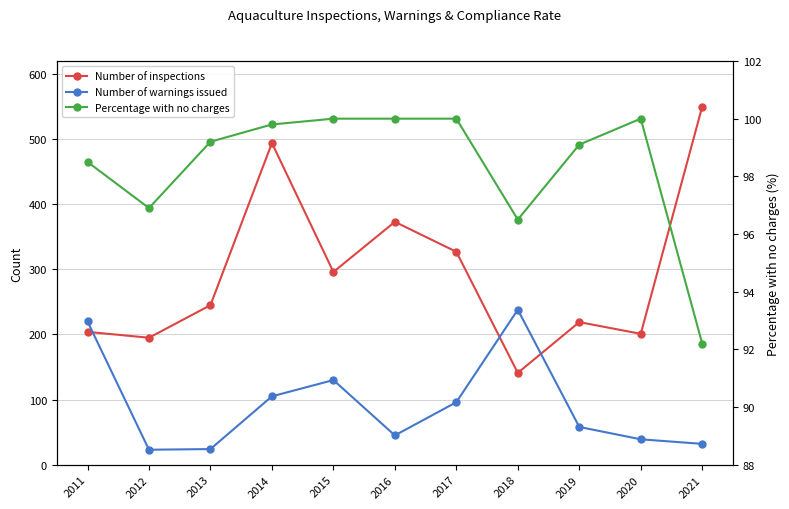

What is the value of the Number of warnings issued point at the 3rd from the left?

24.0